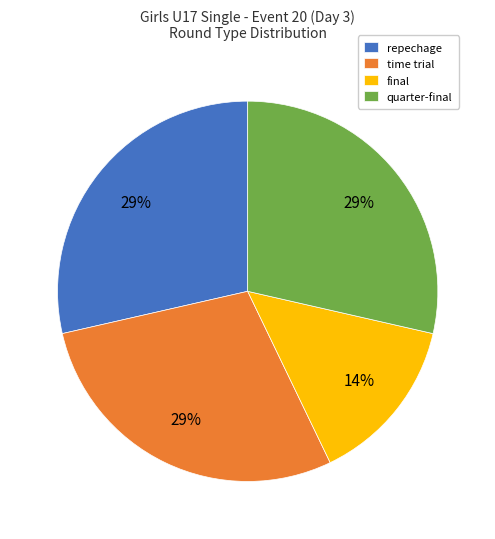

Combined, do time trial and repechage account for over 50%?

Yes